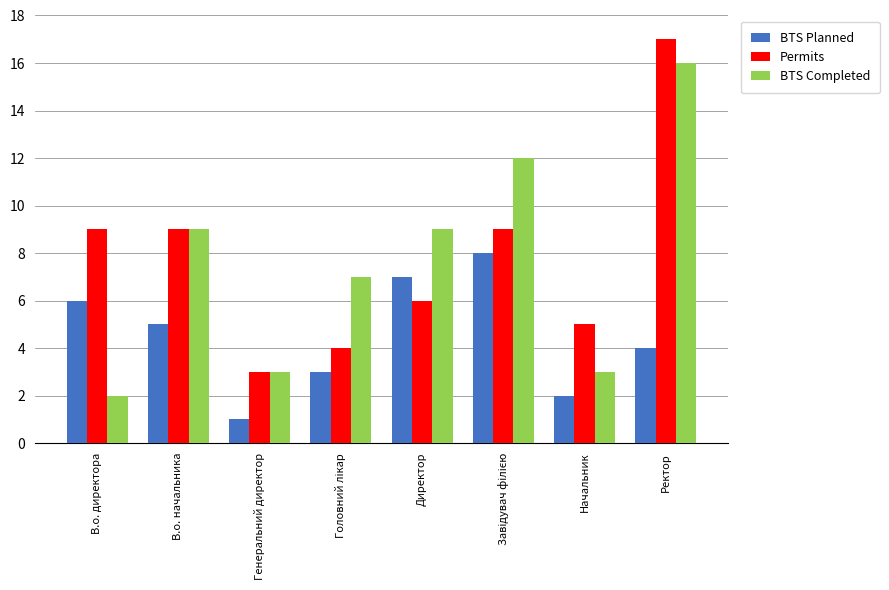

Is the value of BTS Planned at Директор greater than the value of Permits at Начальник?

Yes